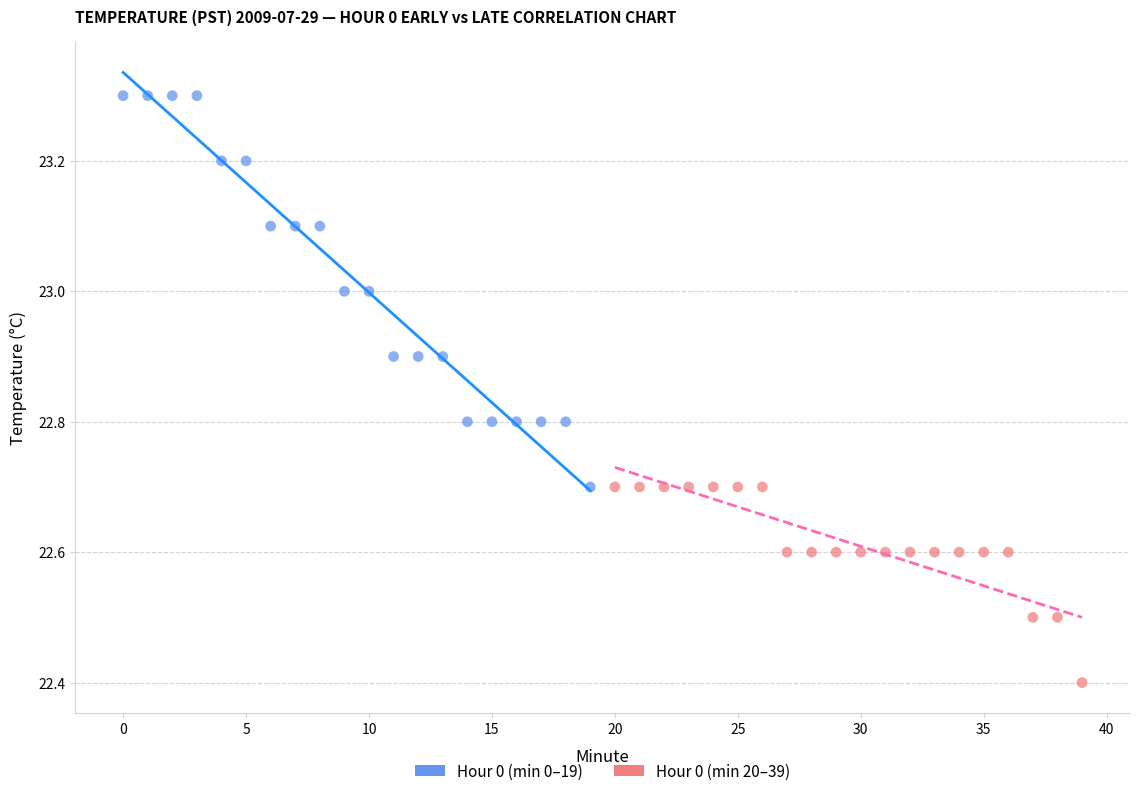

Which series reaches the maximum Y coordinate?

Hour 0 (min 0–19)